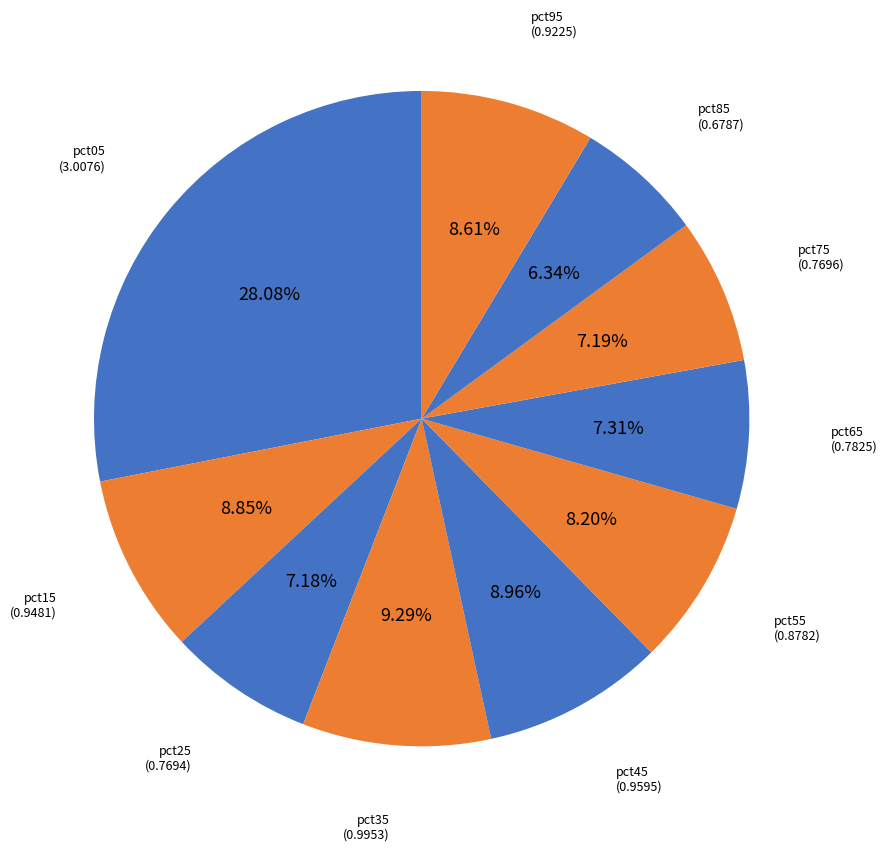

How many segments does this pie chart have?

10